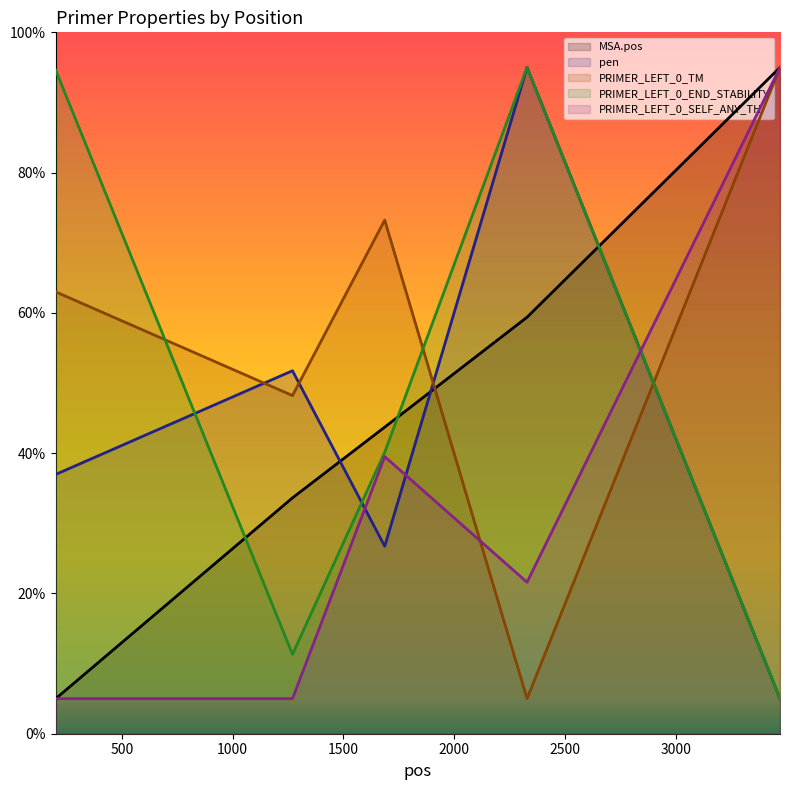

True or false: PRIMER_LEFT_0_SELF_ANY_TH has more than 0 interior local peaks.

True